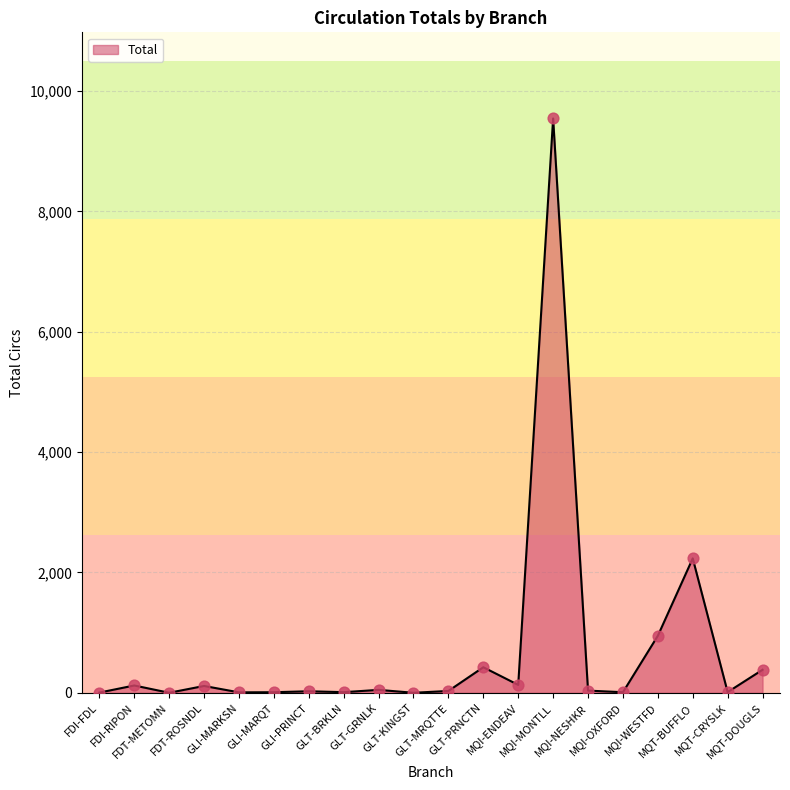

What is the change in value from GLI-MARQT to GLT-PRNCTN?

+415